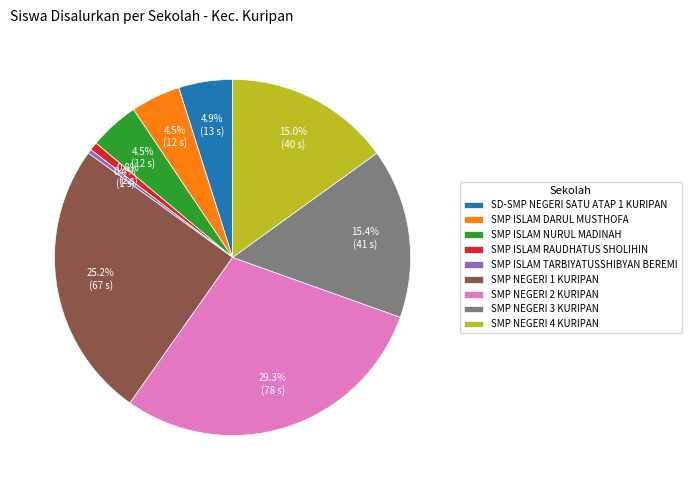

Which slice is the largest?

SMP NEGERI 2 KURIPAN